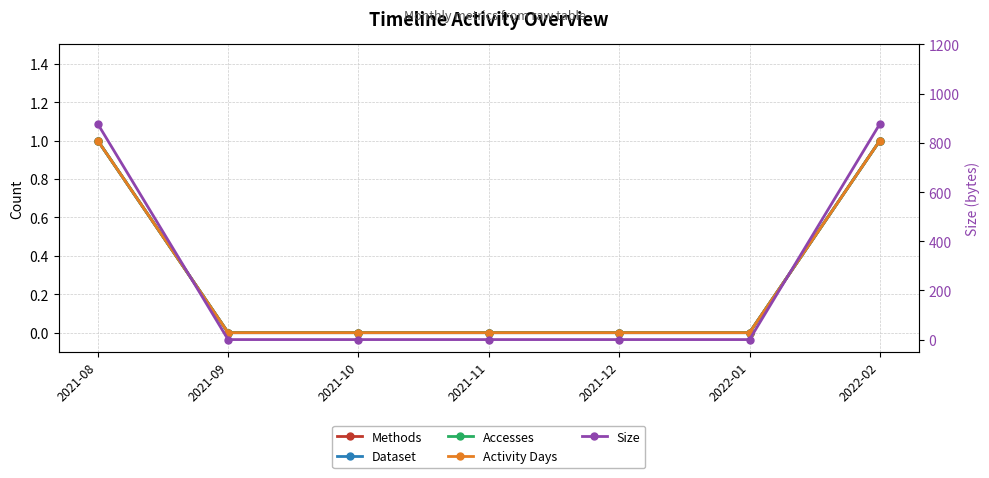

At how many categories does at least one series exceed 804?

2